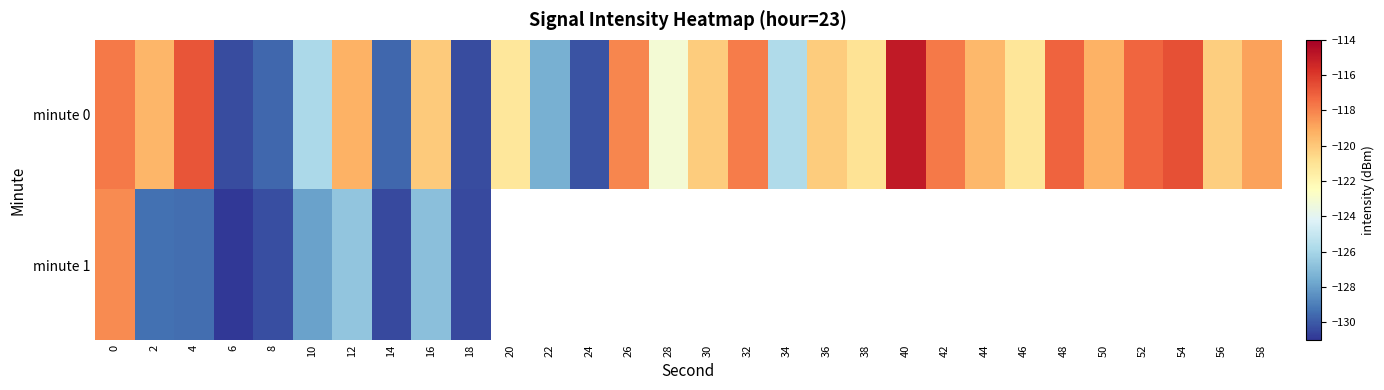

What is the difference between the maximum and minimum values in the minute 1 series?

12.7